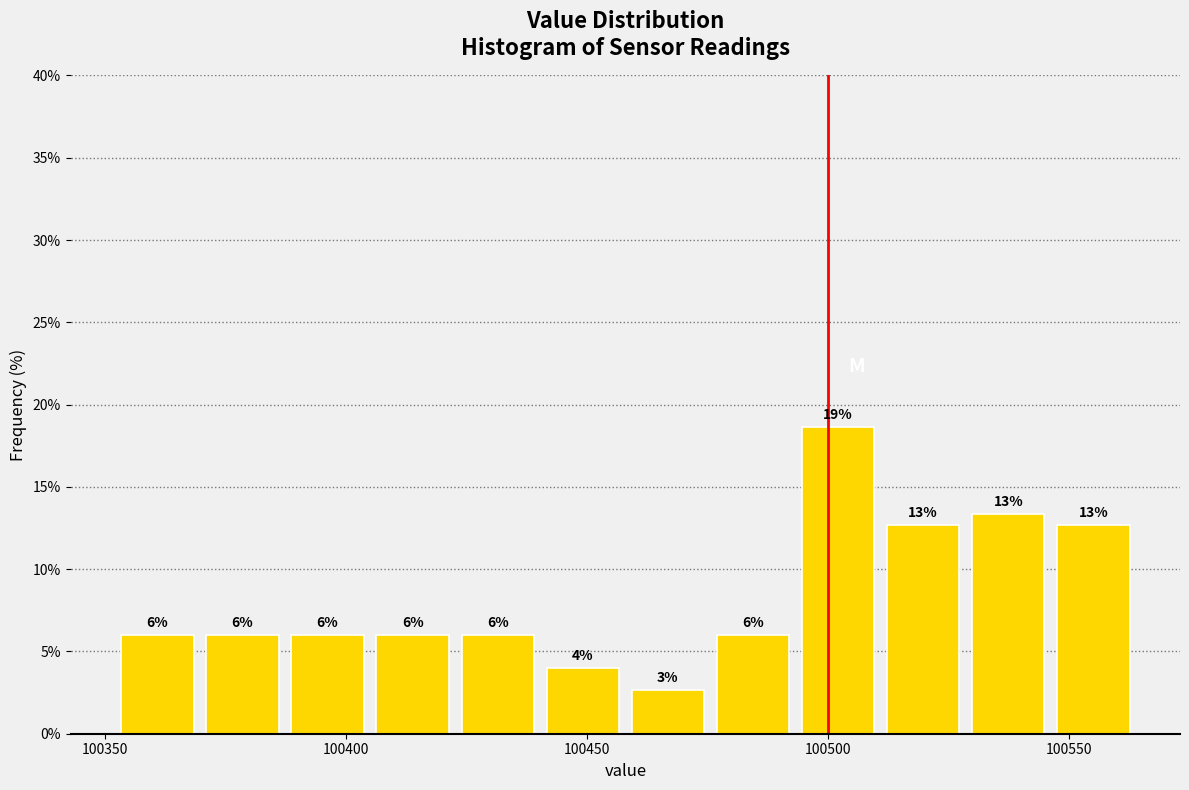

Read against the x-axis, roughly where is the centre of the tallest bar?

100500